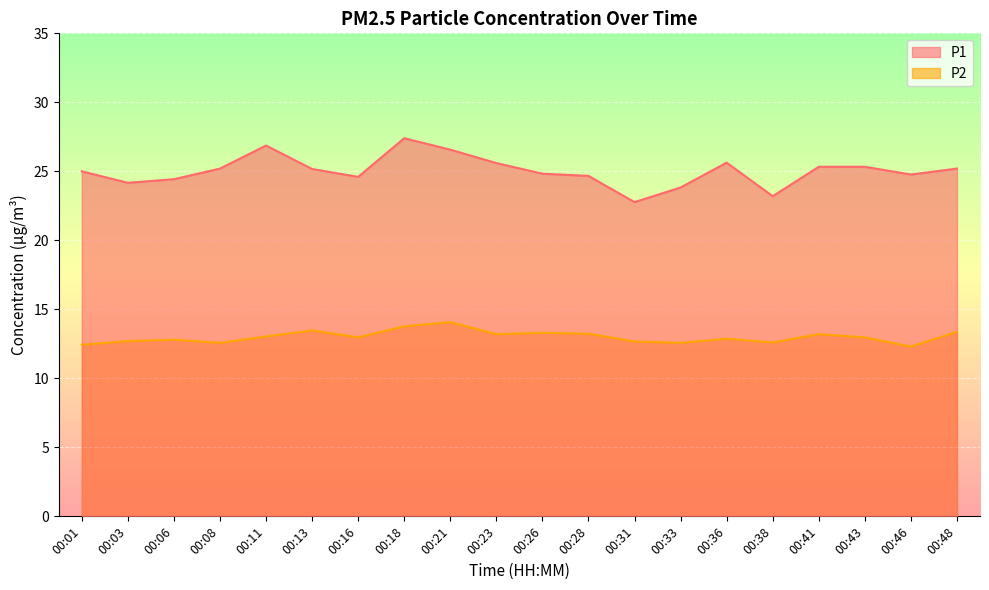

How many lines are shown in the chart?

2